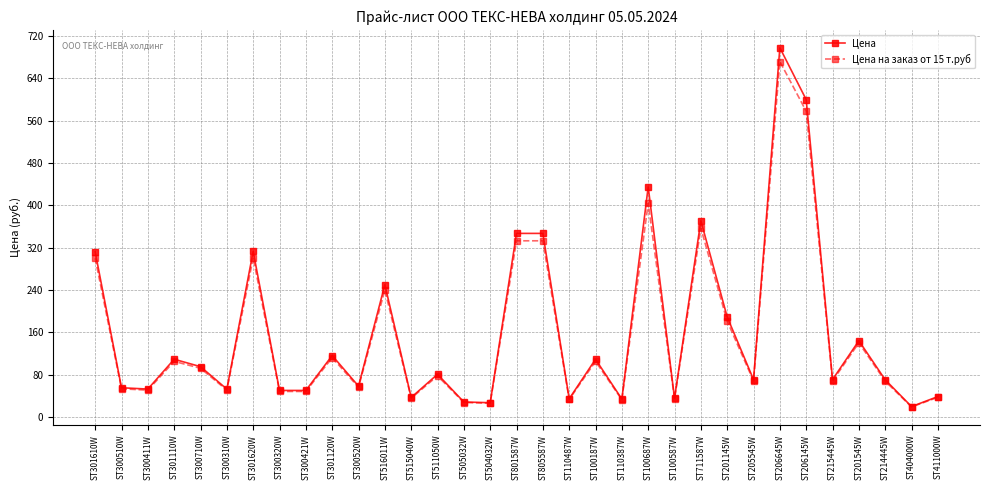

Where is the first local maximum for Цена на заказ от 15 т.руб?

ST301110W